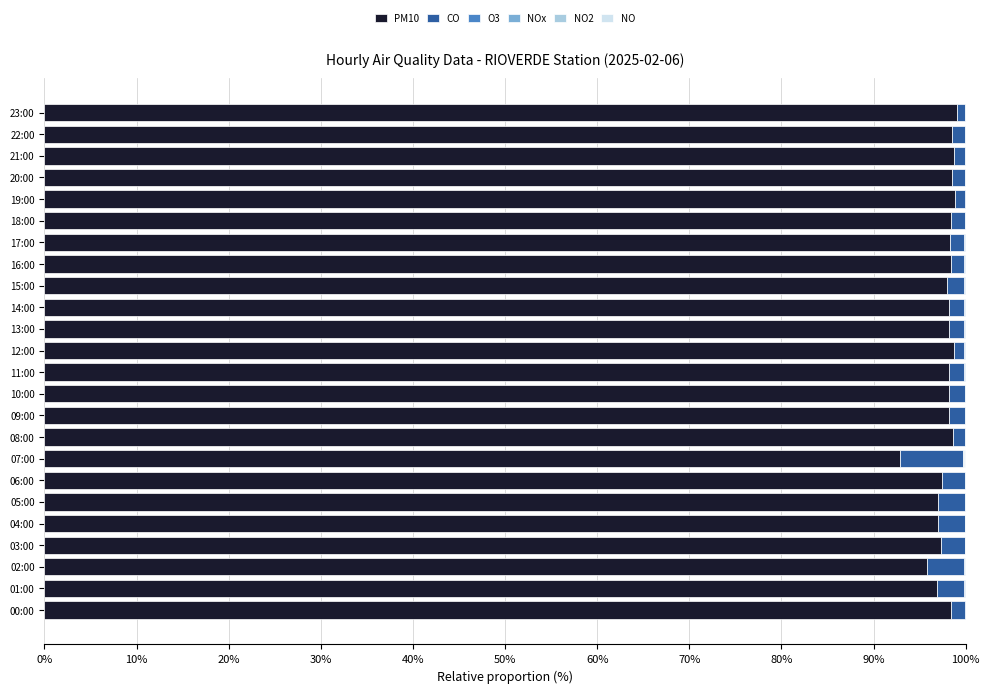

True or false: PM10 has a value of 99.0 at 23:00.

True